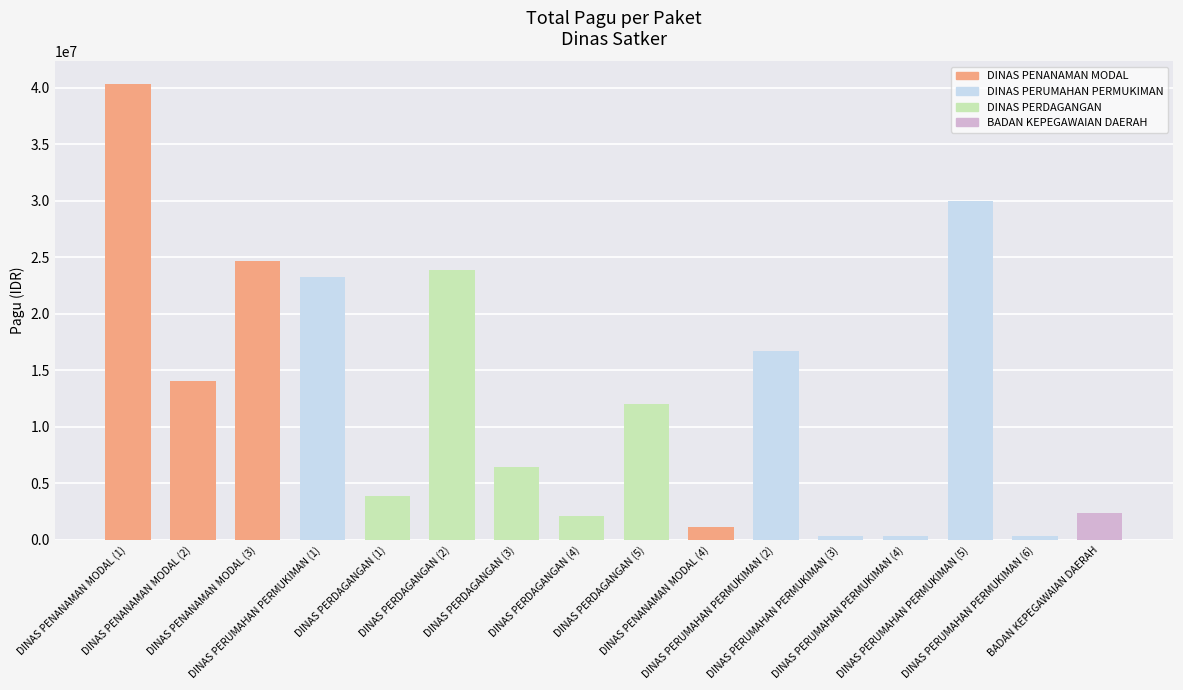

How many data points are less than 12000000?

8